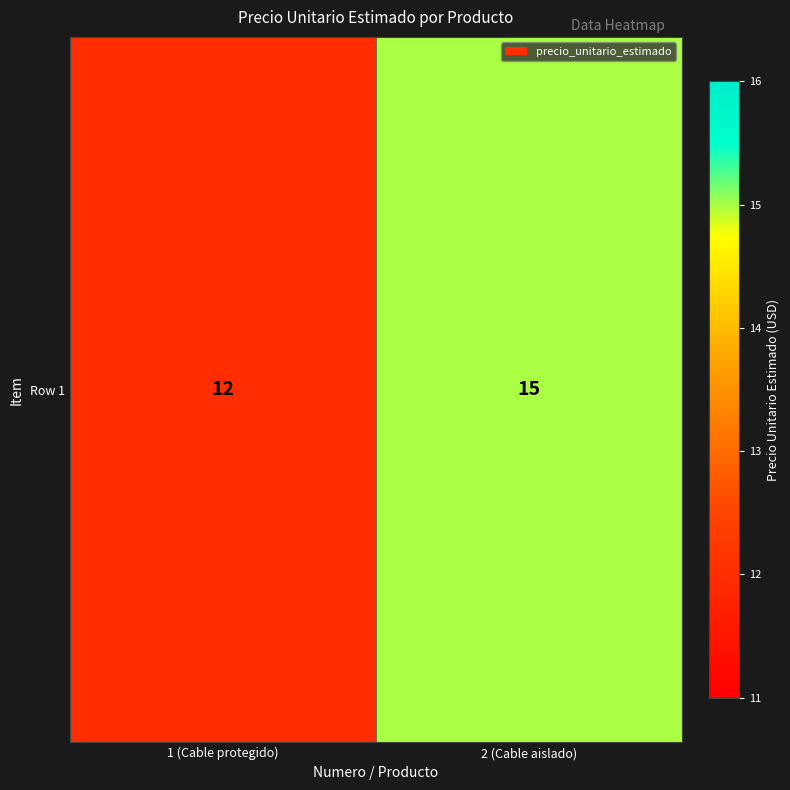

What is the approximate value at 1 (Cable protegido)?

12